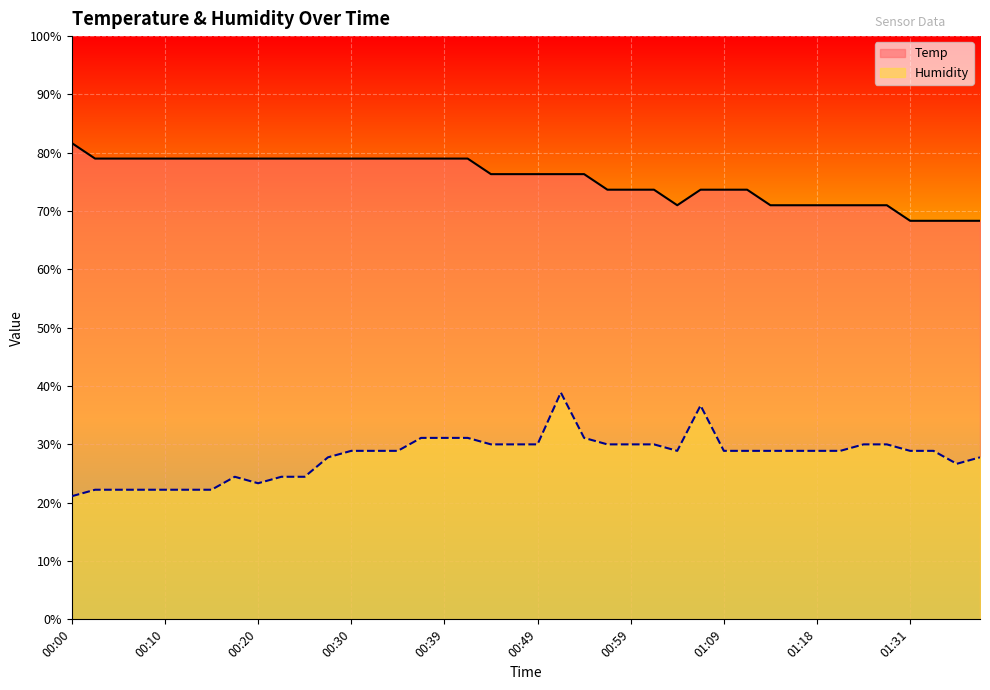

Reading right to left, list all the values displayed in this chart.

Temp: 68.3	68.3	68.3	68.3	71.0	71.0	71.0	71.0	71.0	71.0	73.7	73.7	73.7	71.0	73.7	73.7	73.7	76.3	76.3	76.3	76.3	76.3	79.0	79.0	79.0	79.0	79.0	79.0	79.0	79.0	79.0	79.0	79.0	79.0	79.0	79.0	79.0	79.0	79.0	81.7
Humidity: 27.8	26.7	28.9	28.9	30.0	30.0	28.9	28.9	28.9	28.9	28.9	28.9	36.7	28.9	30.0	30.0	30.0	31.1	38.9	30.0	30.0	30.0	31.1	31.1	31.1	28.9	28.9	28.9	27.8	24.4	24.4	23.3	24.4	22.2	22.2	22.2	22.2	22.2	22.2	21.1